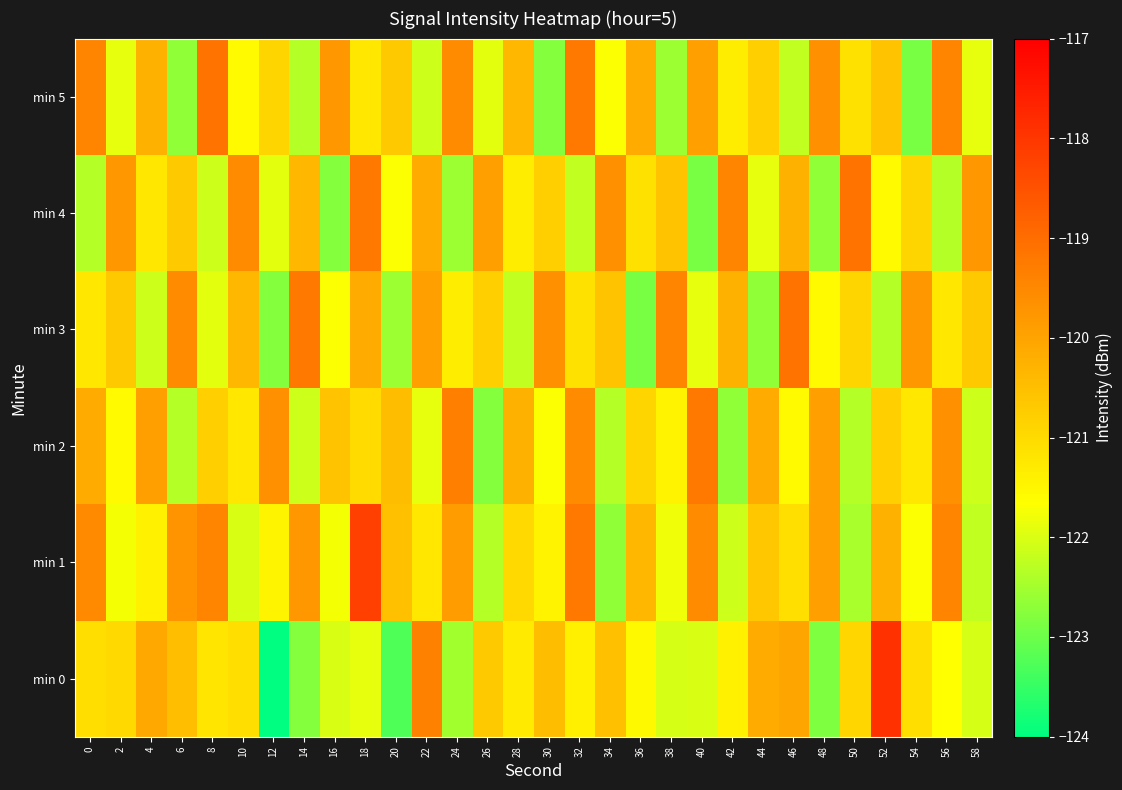

How many categories are shown in the chart?

30